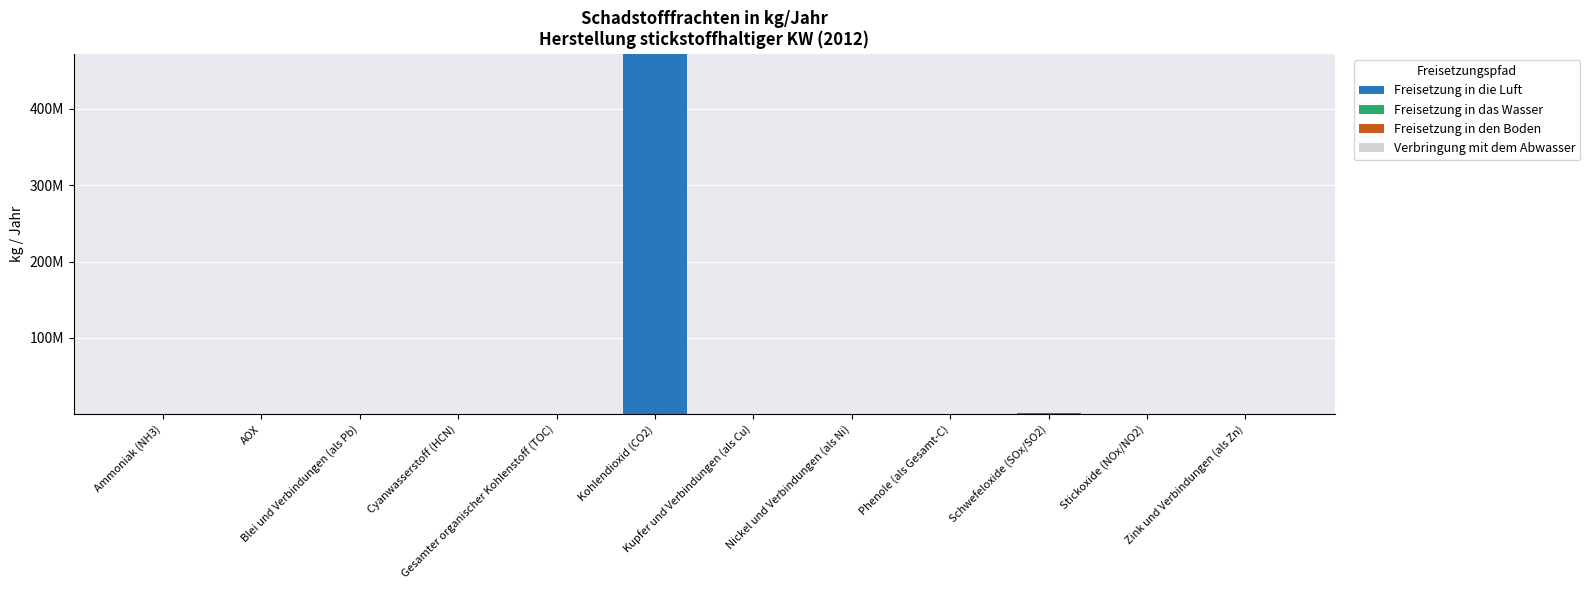

Does the chart contain stacked bars?

Yes